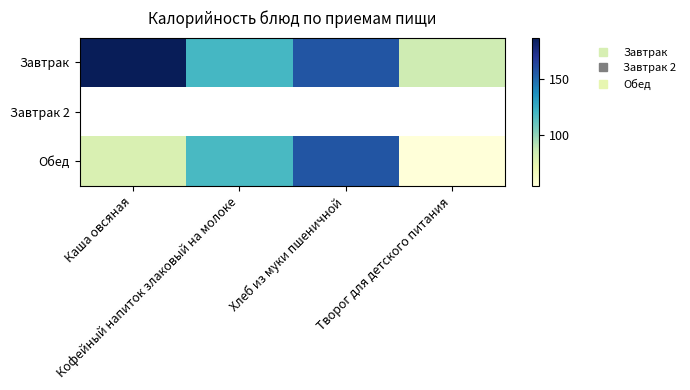

At which label does Завтрак first exceed 157?

Каша овсяная